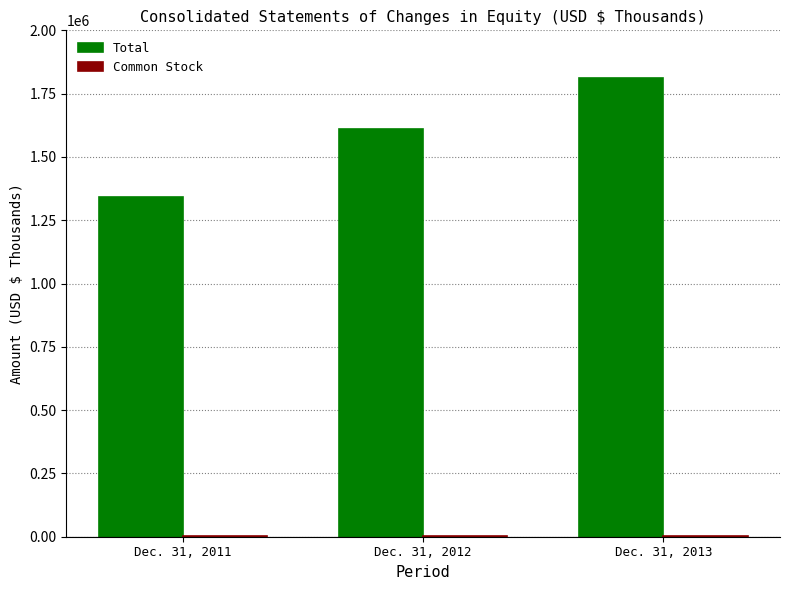

How many data points does each series have?

3